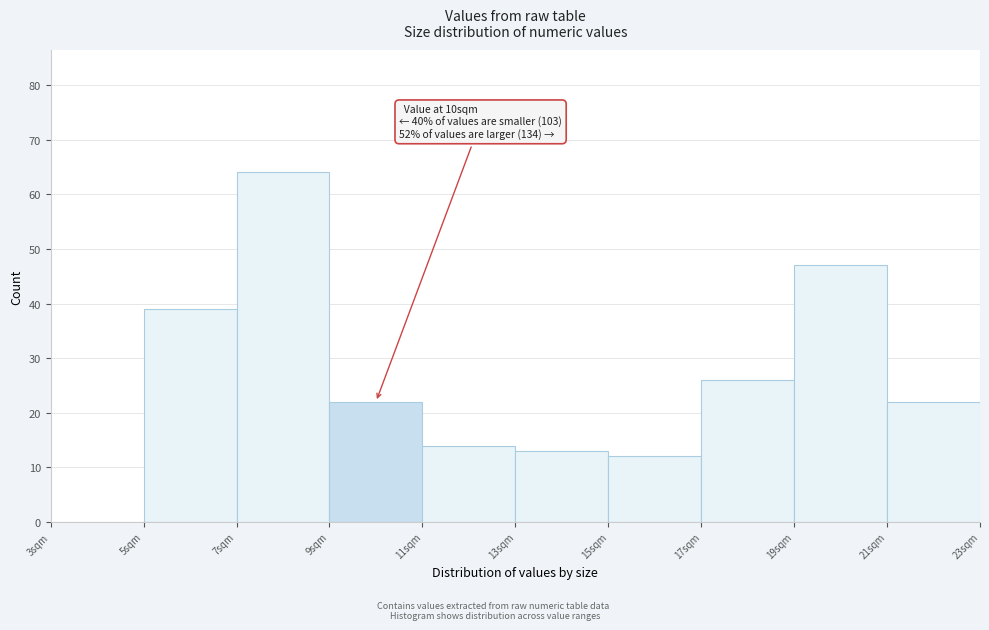

Over which range of the x-axis is the bar tallest?

7 to 9